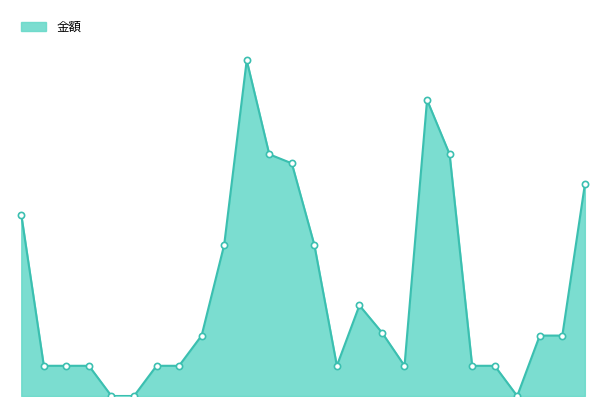

Is this an area chart (filled region under the line)?

Yes